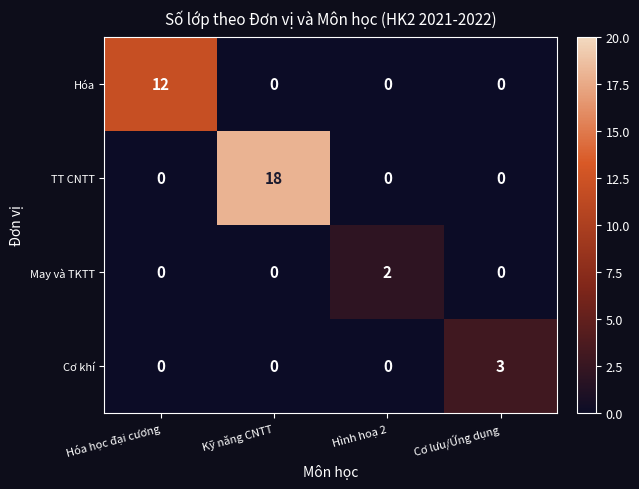

How many May và TKTT values are between 0 and 2?

4